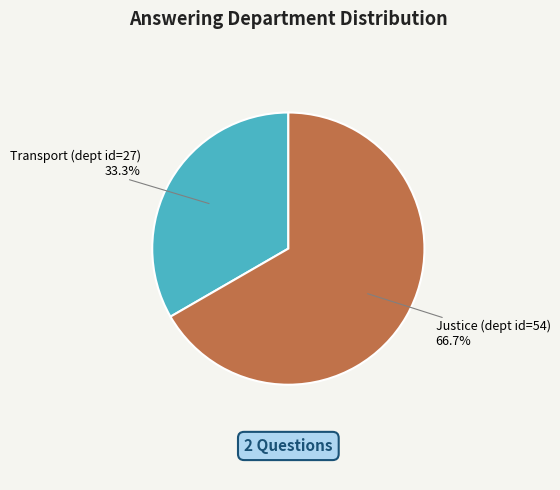

What portion of the pie excludes Transport (dept id=27)?

66.7%